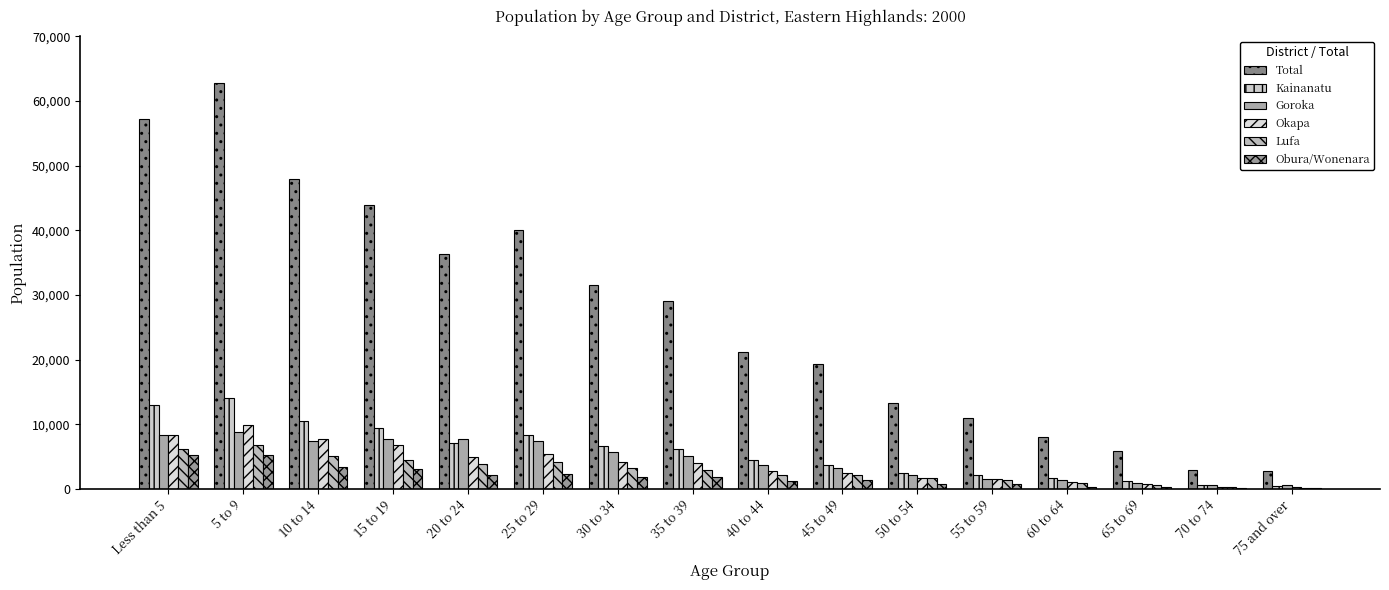

Does the chart contain stacked bars?

No